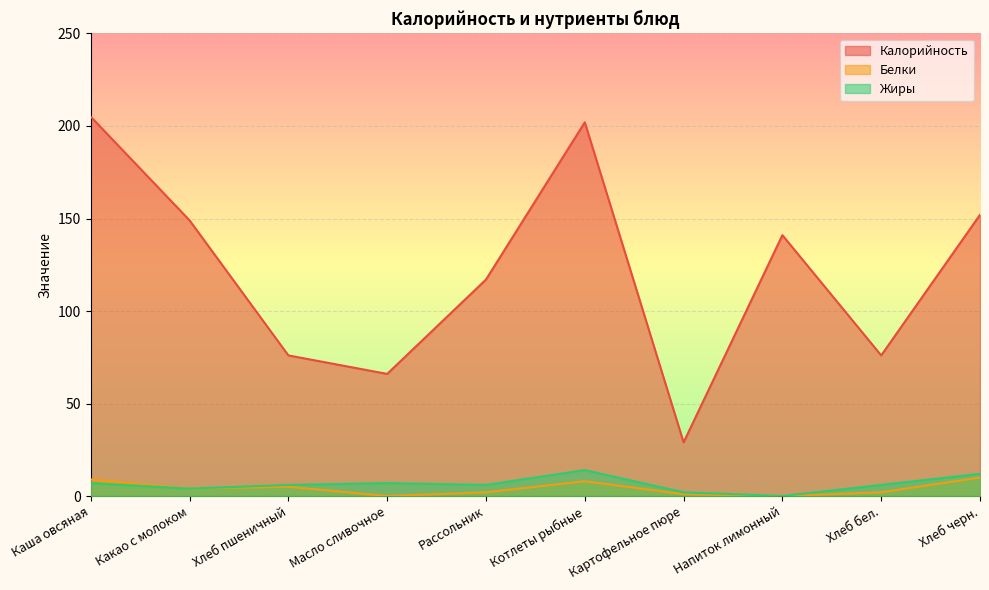

What is the difference between the maximum and minimum values in the Белки series?

10